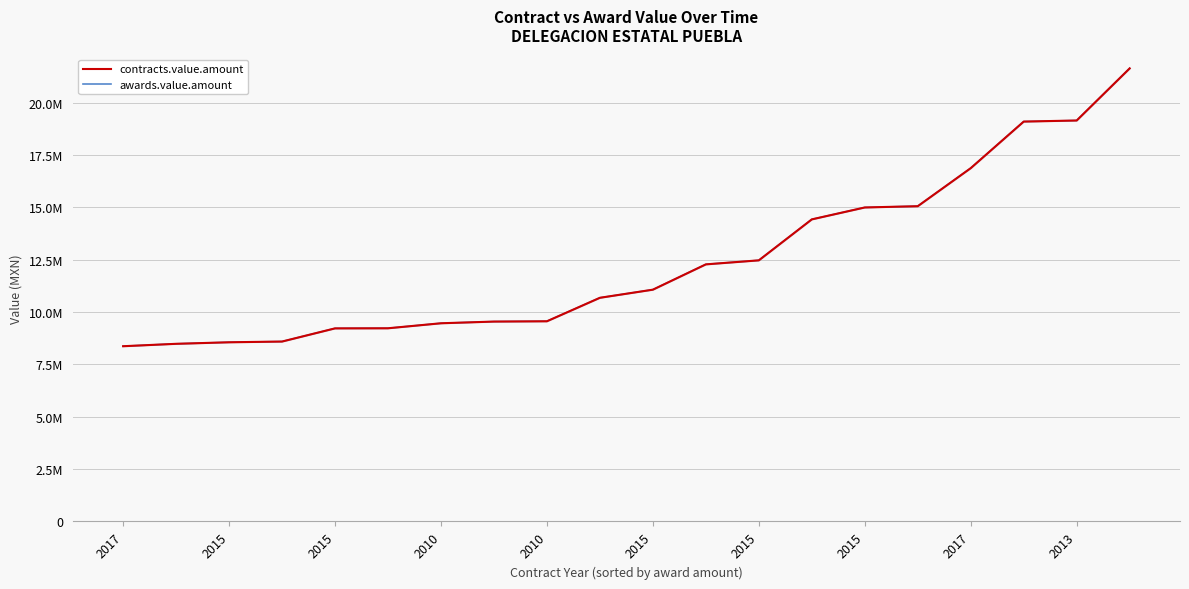

True or false: contracts.value.amount has more than 0 interior local peaks.

False